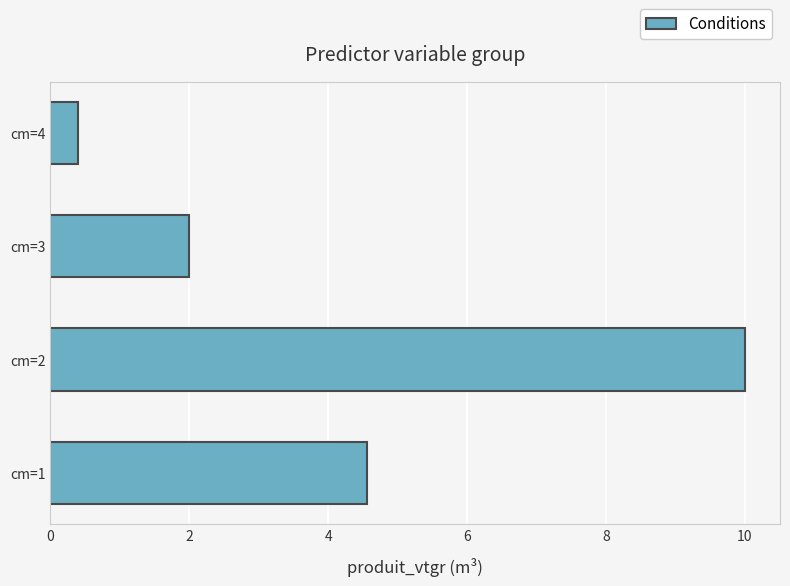

Which category has the highest value across all series?

cm=2